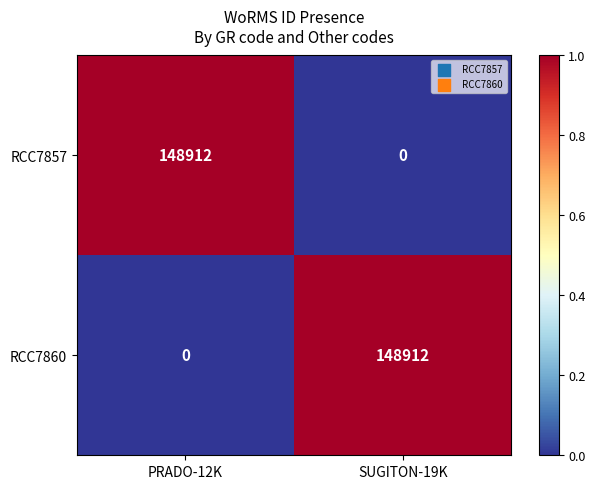

What is the highest value of the RCC7857 series?

148912